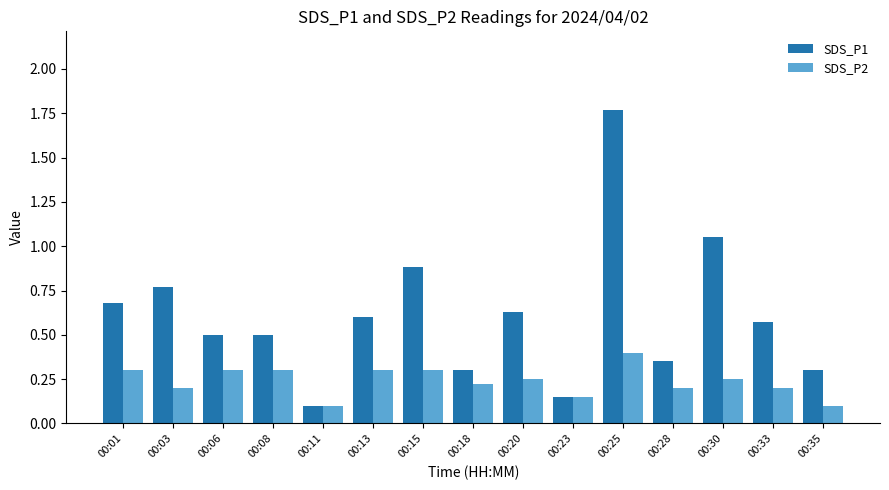

Which series has the largest range (max minus min)?

SDS_P1